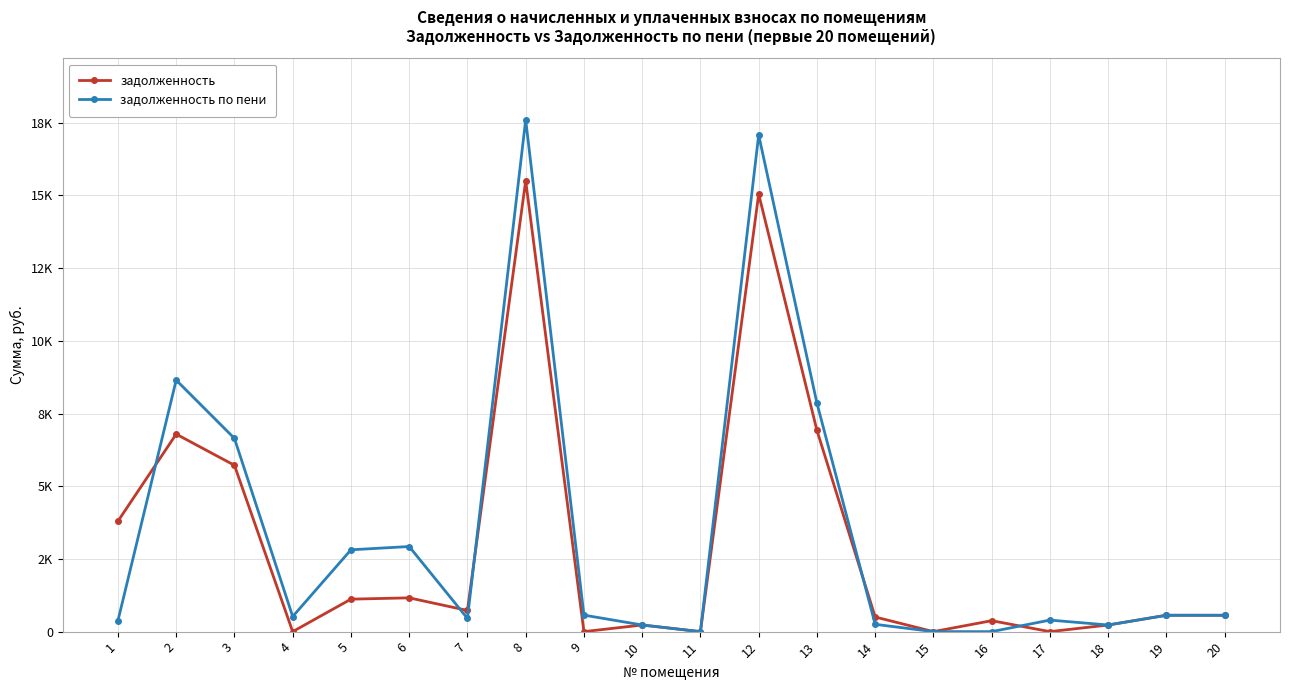

The задолженность по пени series shows 698.8 at 4. True or false?

False